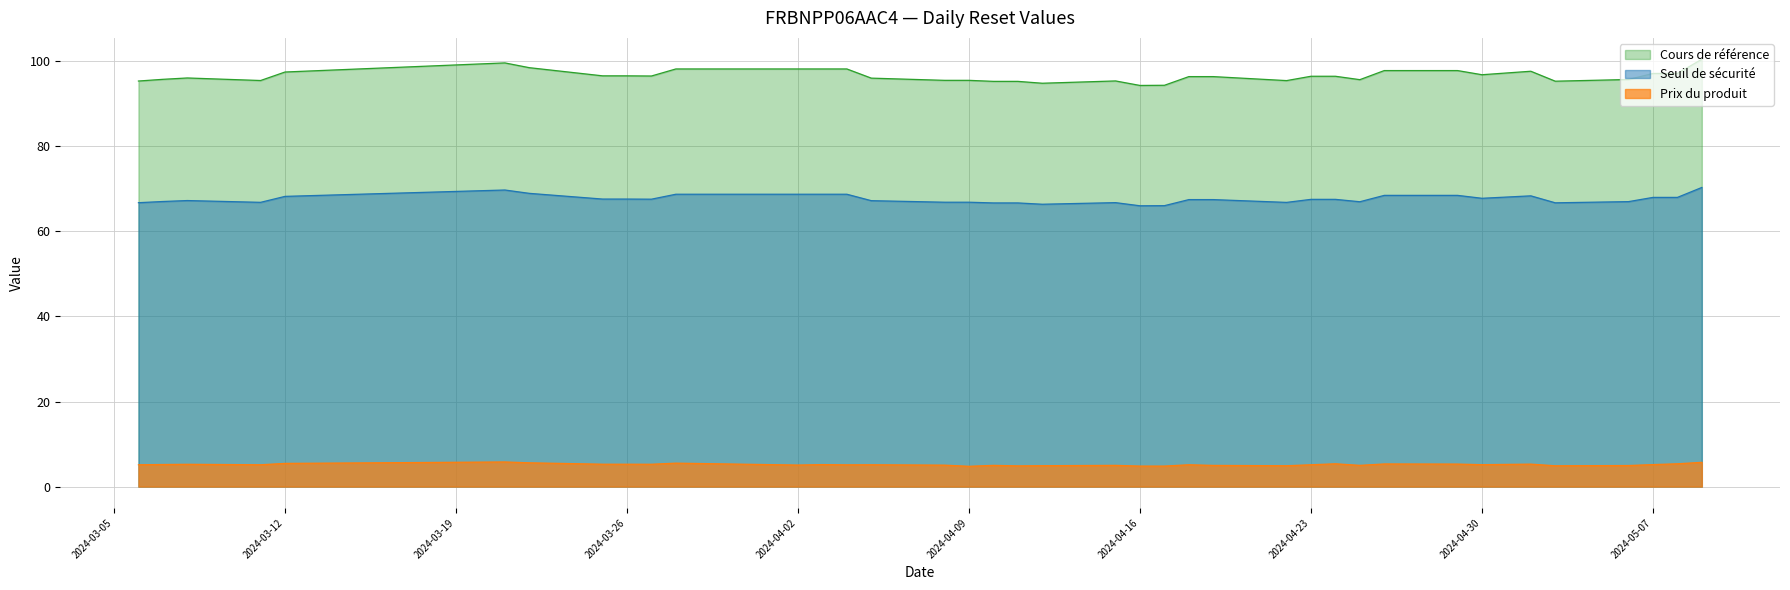

Which series has the largest total across all categories?

Cours de référence